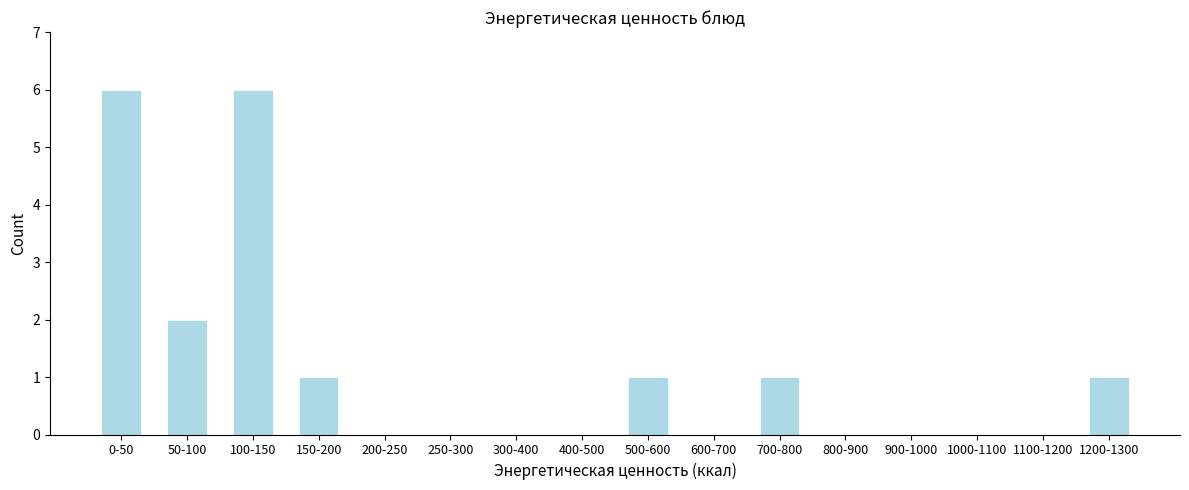

Reading left to right, list all the values displayed in this chart.

6	2	6	1	1	1	1